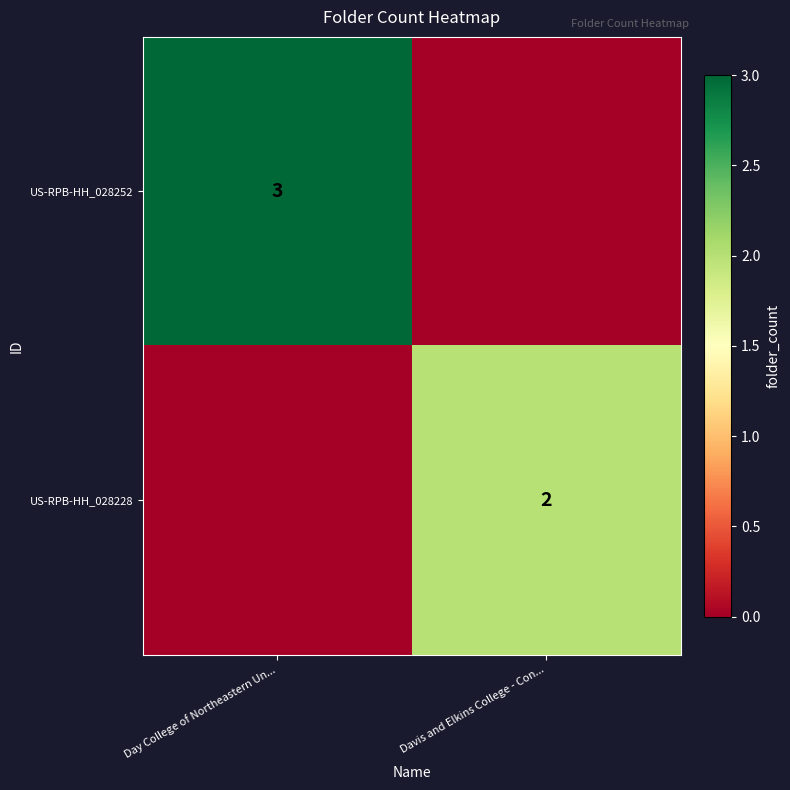

True or false: US-RPB-HH_028252 has a value of 3 at Day College of Northeastern Un....

True